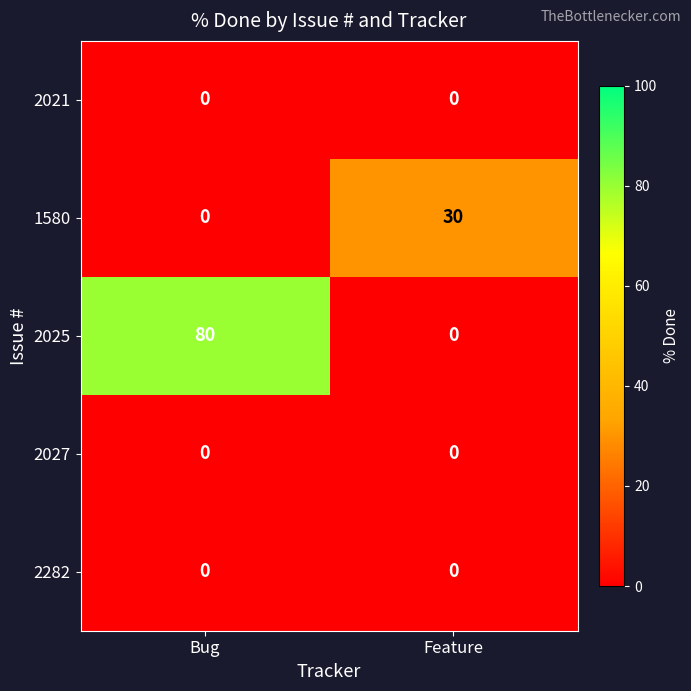

Reading left to right, list all the values displayed in this chart.

2021: Bug=0	Feature=0
1580: Bug=0	Feature=30
2025: Bug=80	Feature=0
2027: Bug=0	Feature=0
2282: Bug=0	Feature=0